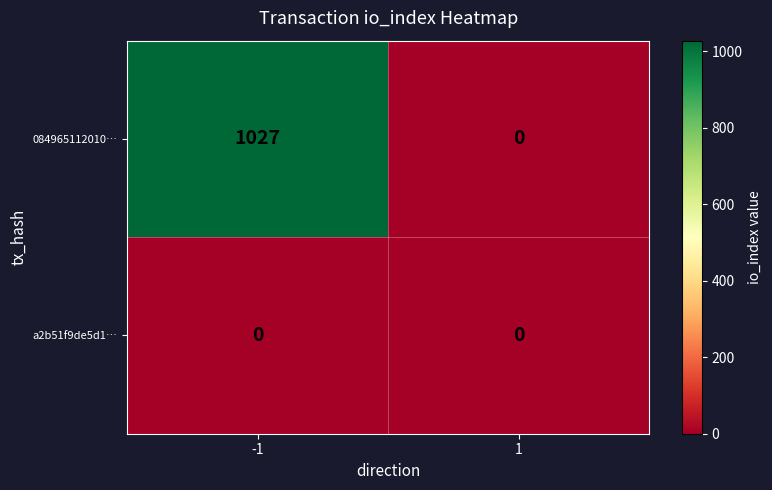

Is it true that 084965112010… equals 1822 at -1?

False